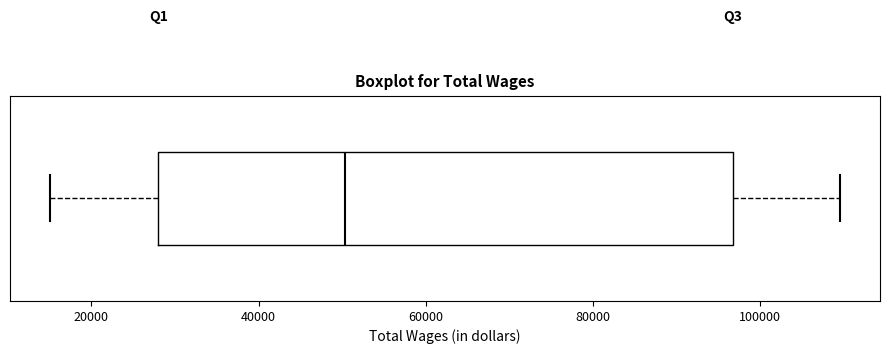

Transcribe this box plot: give where the median line is, the range the box spans, and where the two whiskers end, as read against the x-axis. The values are not printed on the chart, so give them approximately, as read against the axis.

median 50000, box 28000 to 96000, whiskers 16000 to 110000